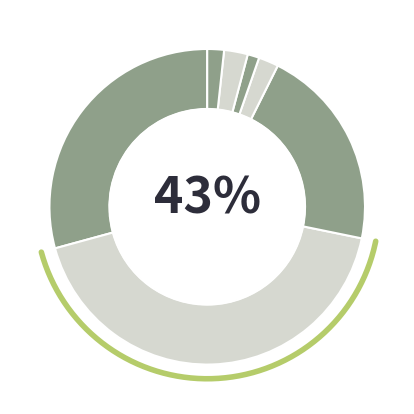

Which has a higher value, H2020 OLEUM or AOVE-Traditional?

H2020 OLEUM